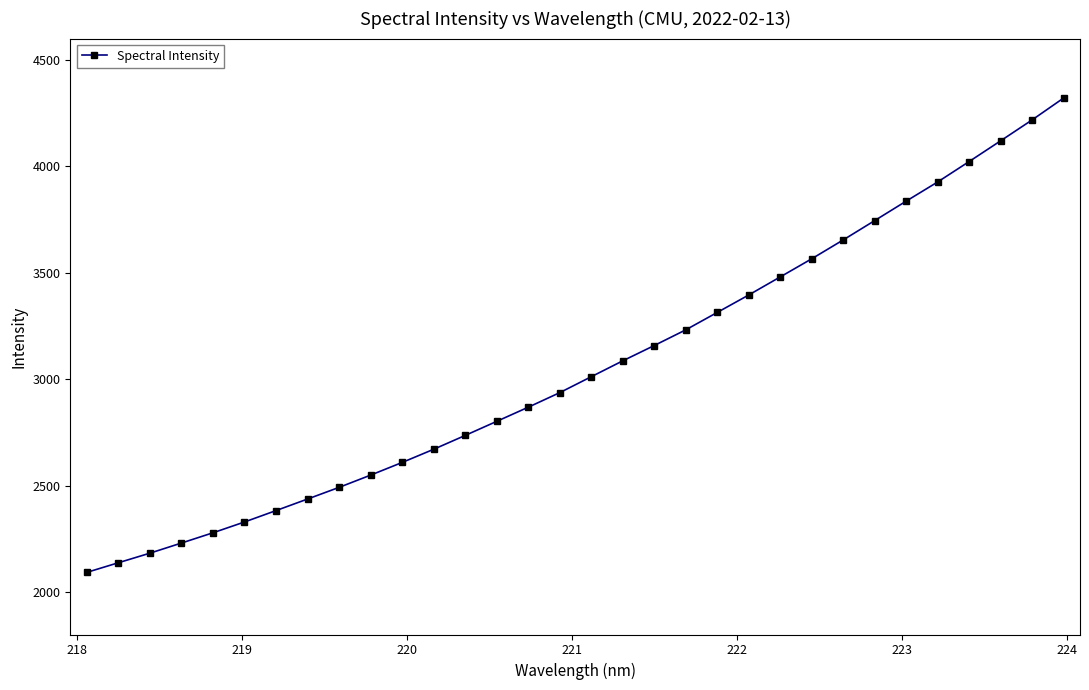

What is the value of the 30th point from the left?

4119.4